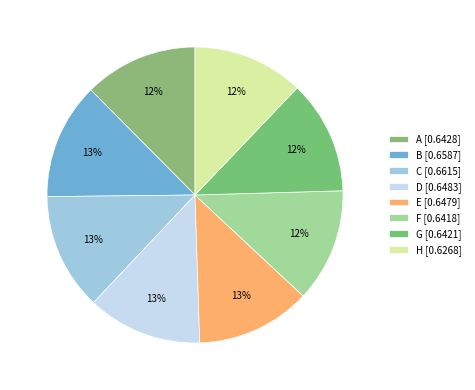

Count the number of slices in the pie.

8